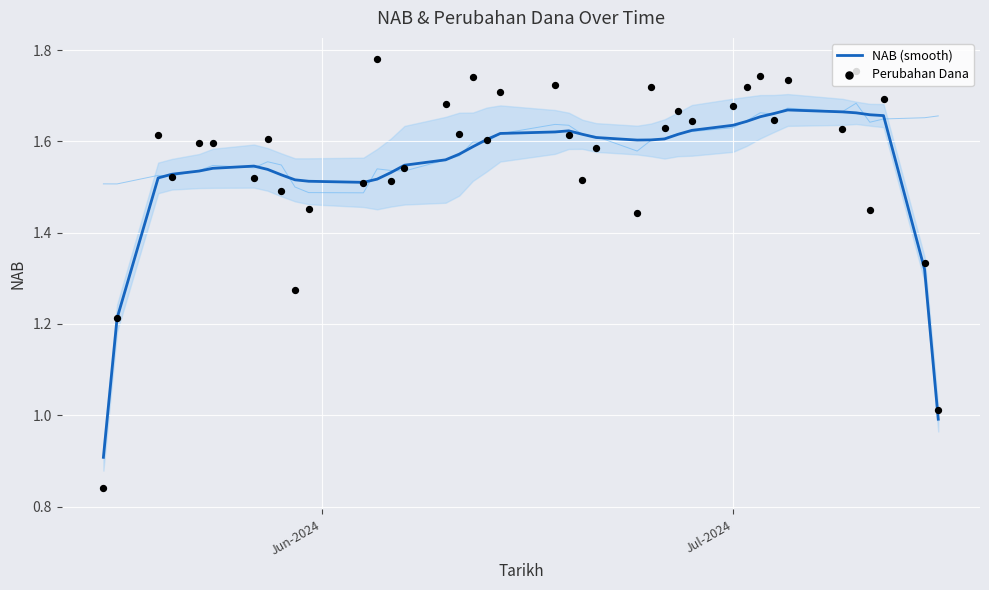

What is the lowest value of the NAB (smooth) series?

0.9